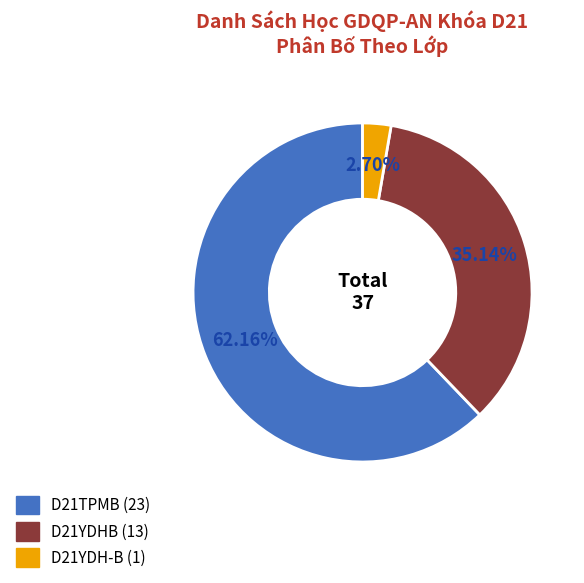

Is it true that D21TPMB is 62% of the pie?

True